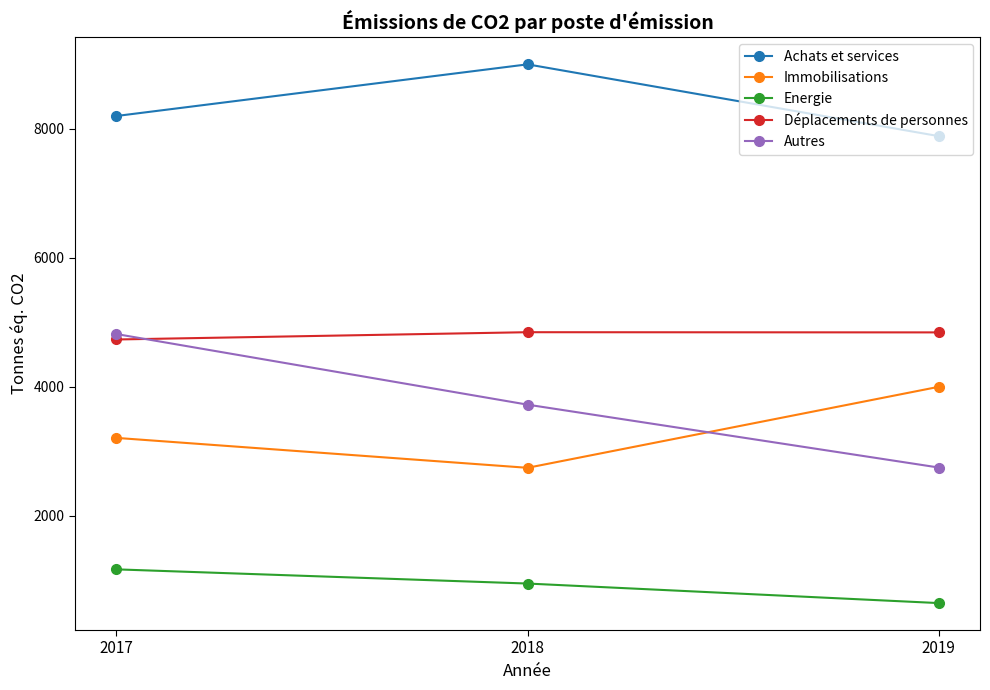

What is the spread (max minus min) of values at 2018?

8048